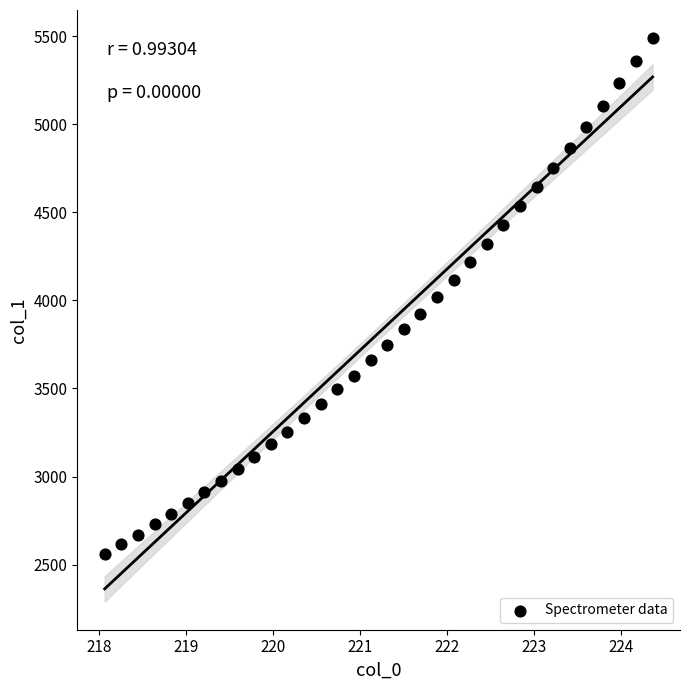

What is the range of Y values (max minus min)?

2926.6